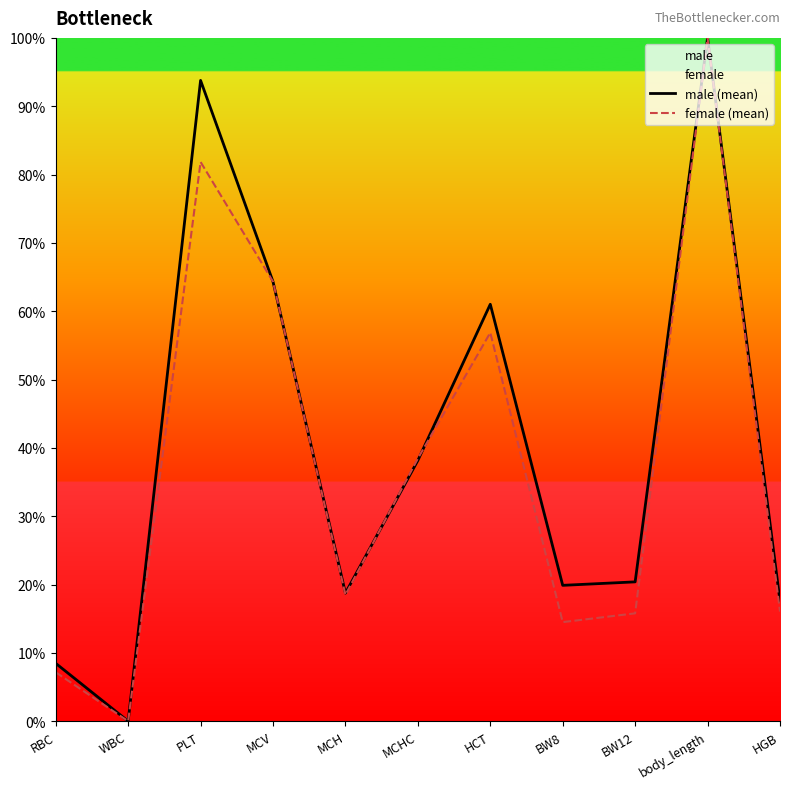

Which series has the largest total across all categories?

male (mean)